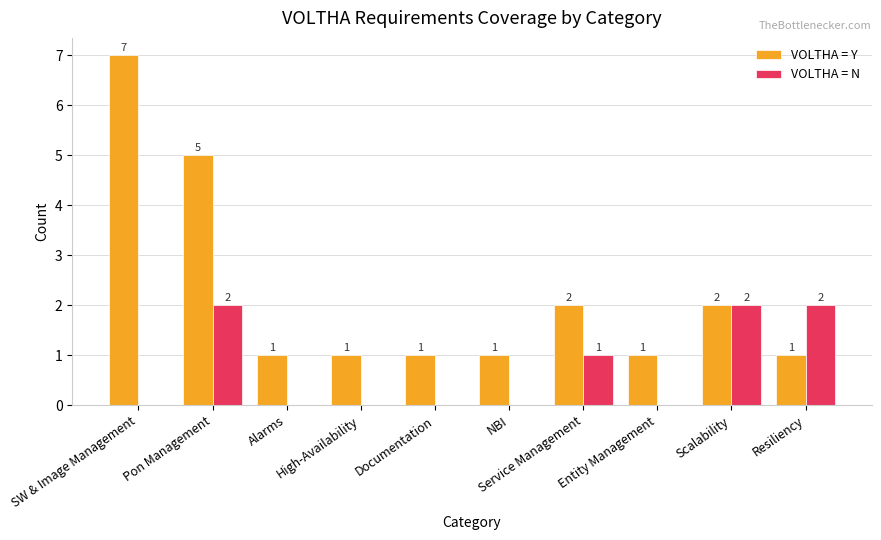

Between Alarms and Resiliency, which series saw the biggest shift?

VOLTHA = N